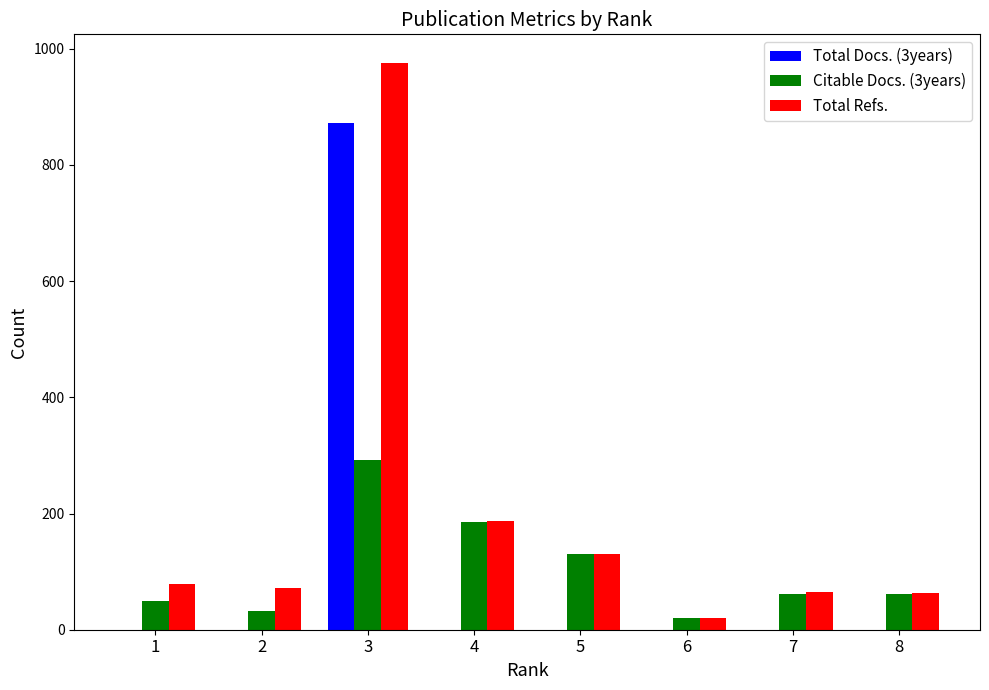

Between 2 and 3, which series saw the biggest shift?

Total Refs.